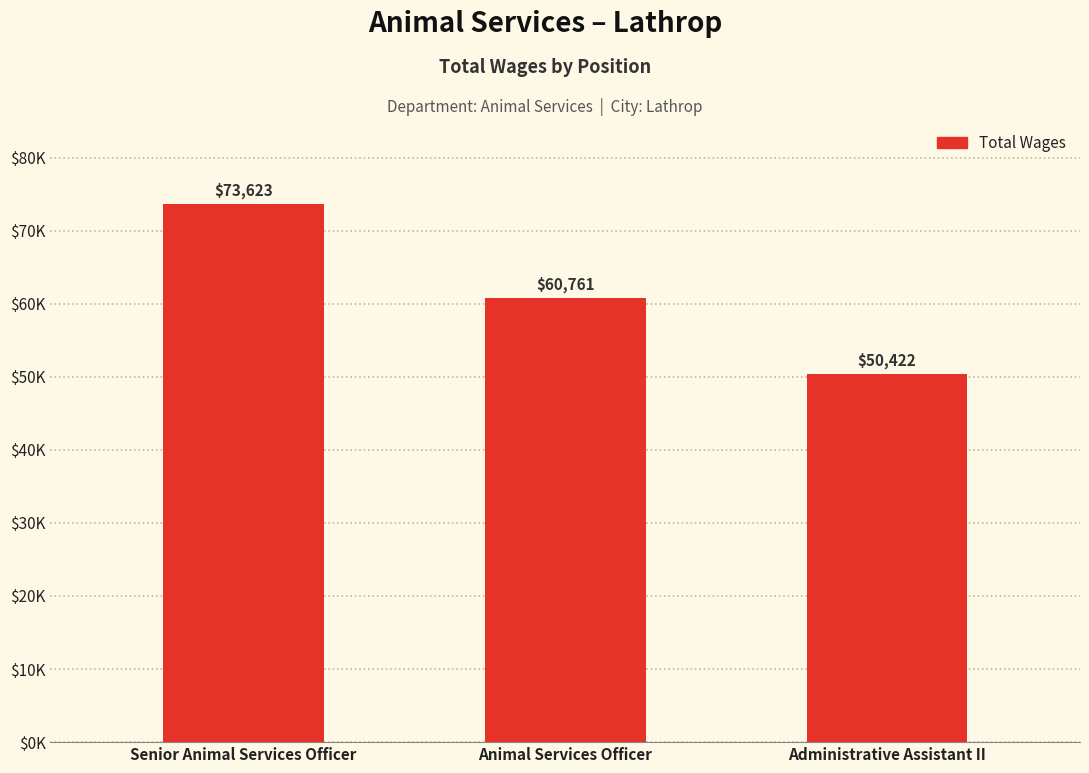

What is the difference between the second highest and minimum values?

10339